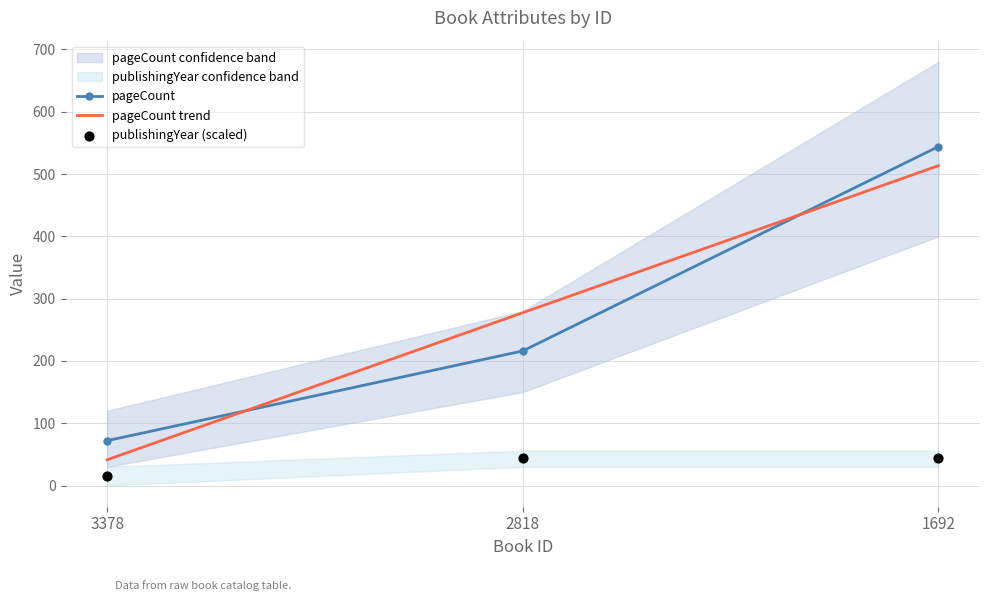

At how many categories does at least one series exceed 504?

1